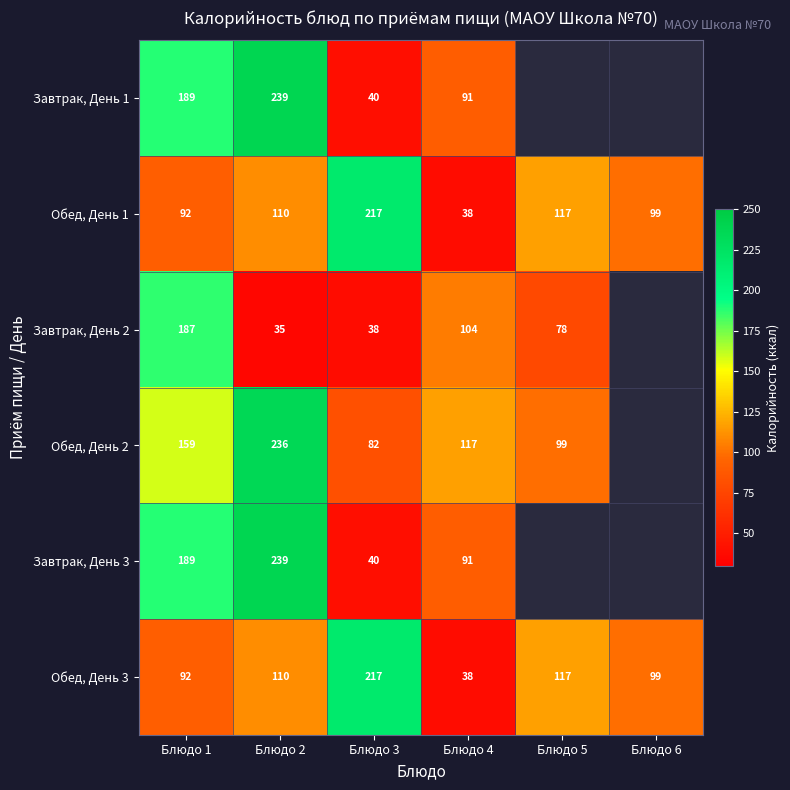

What is the spread (max minus min) of values at Блюдо 1?

97.0